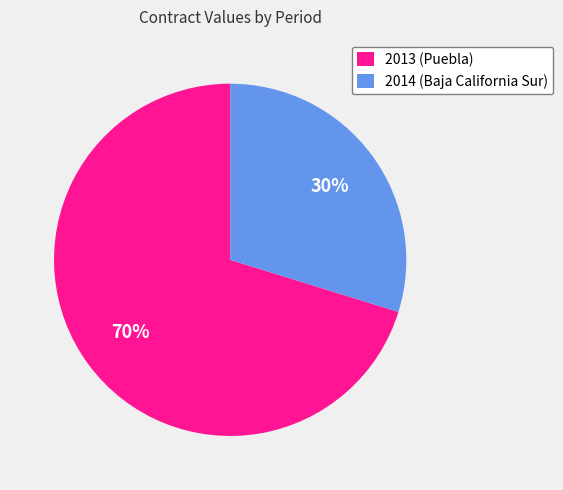

Between 2013 (Puebla) and 2014 (Baja California Sur), which is larger?

2013 (Puebla)